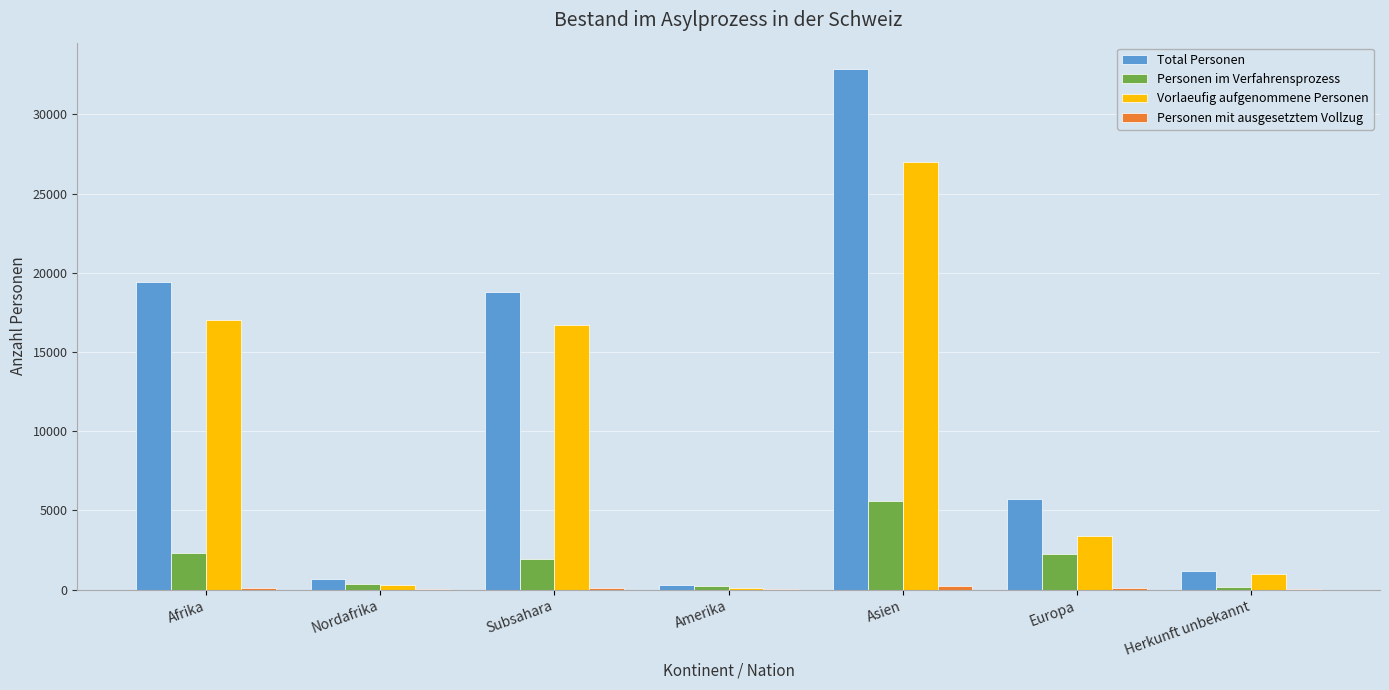

At which category is the sum across all series the highest?

Asien